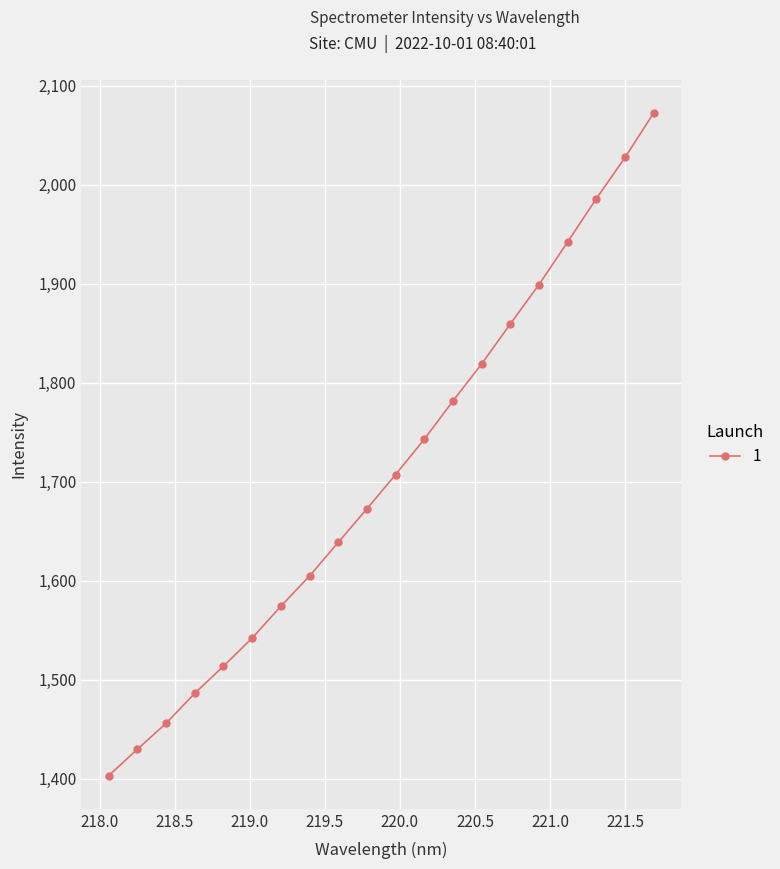

What is the minimum value shown in the chart?

1403.0